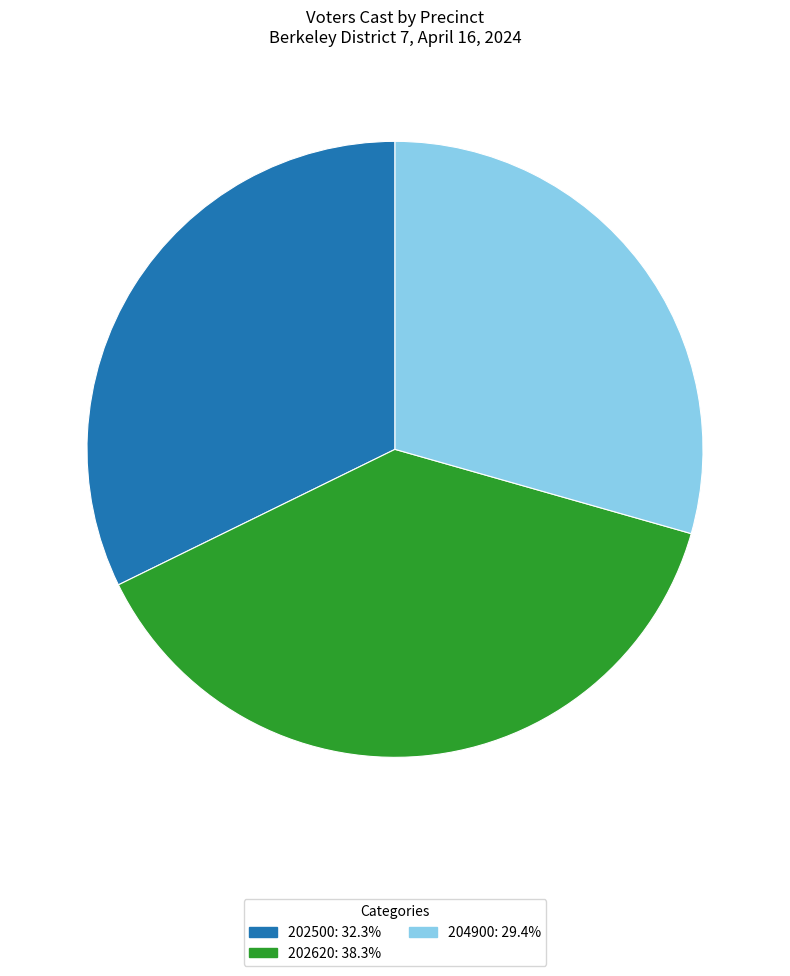

Combined, do 202620: 38.3% and 202500: 32.3% account for over 50%?

Yes